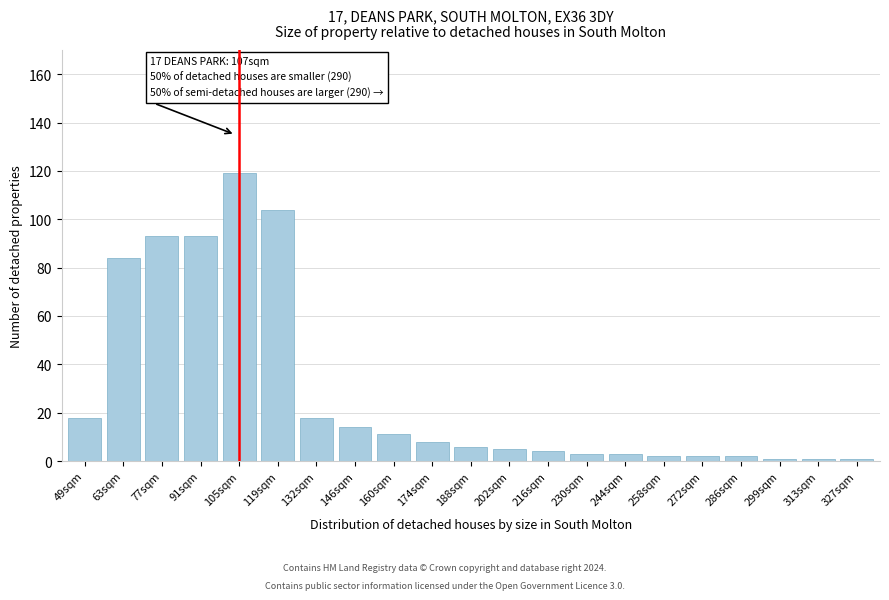

Reading left to right, list all the values displayed in this chart.

49sqm=18	63sqm=84	77sqm=93	91sqm=93	105sqm=119	119sqm=104	132sqm=18	146sqm=14	160sqm=11	174sqm=8	188sqm=6	202sqm=5	216sqm=4	230sqm=3	244sqm=3	258sqm=2	272sqm=2	286sqm=2	299sqm=1	313sqm=1	327sqm=1